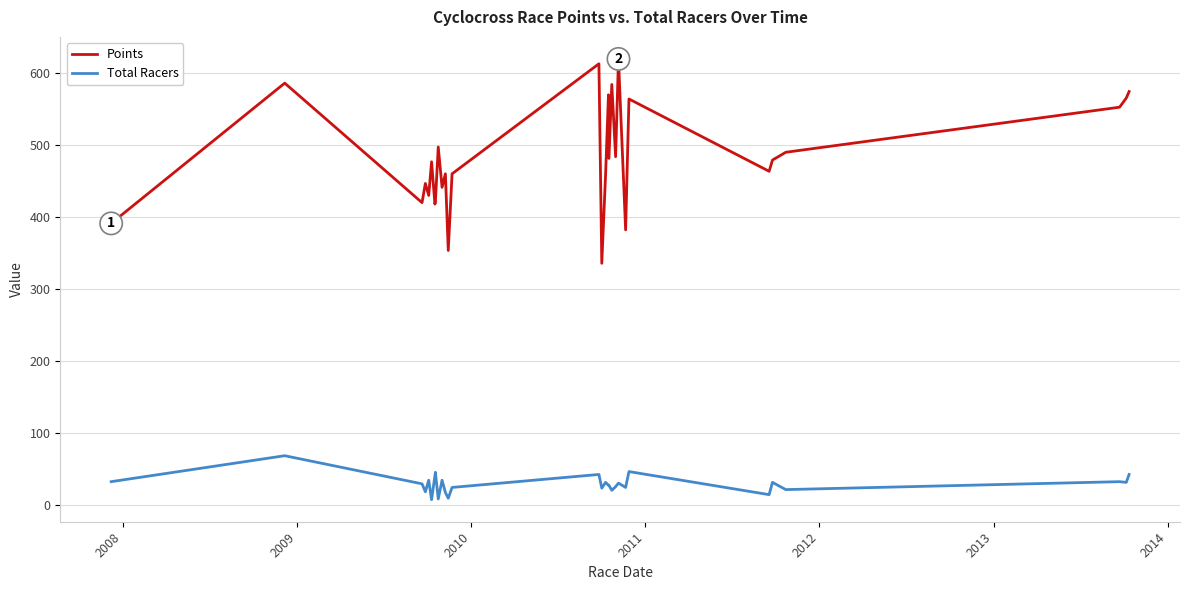

Which series has the largest total across all categories?

Points